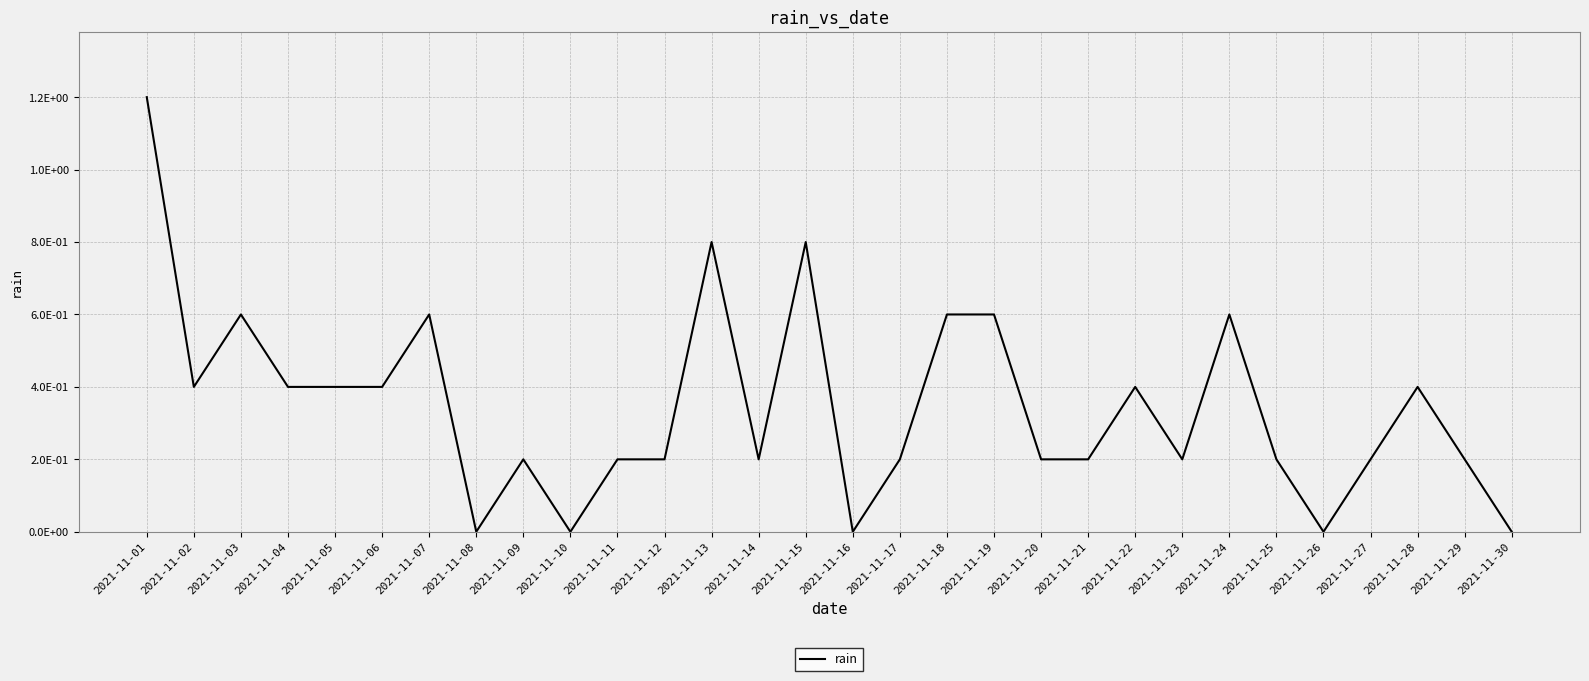

Which has a higher value, 2021-11-10 or 2021-11-14?

2021-11-14